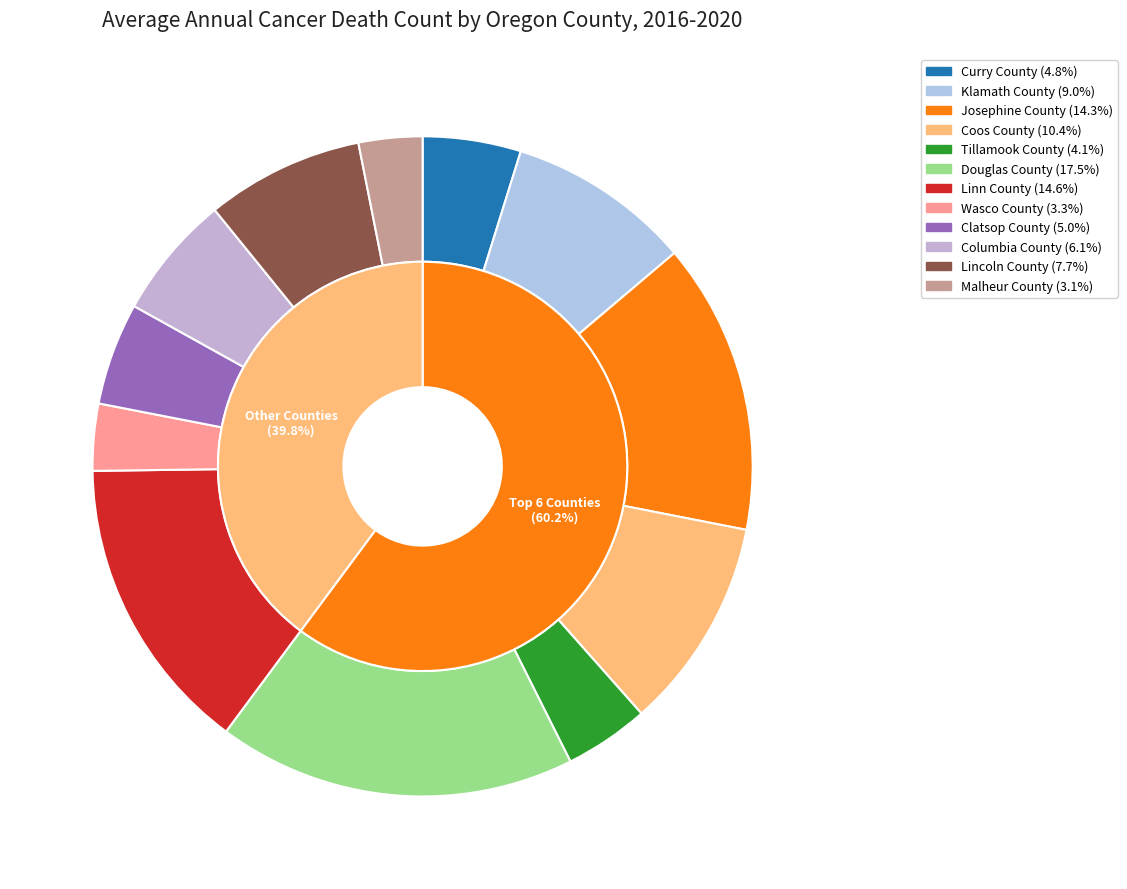

Does Douglas County represent more than half of the total?

No